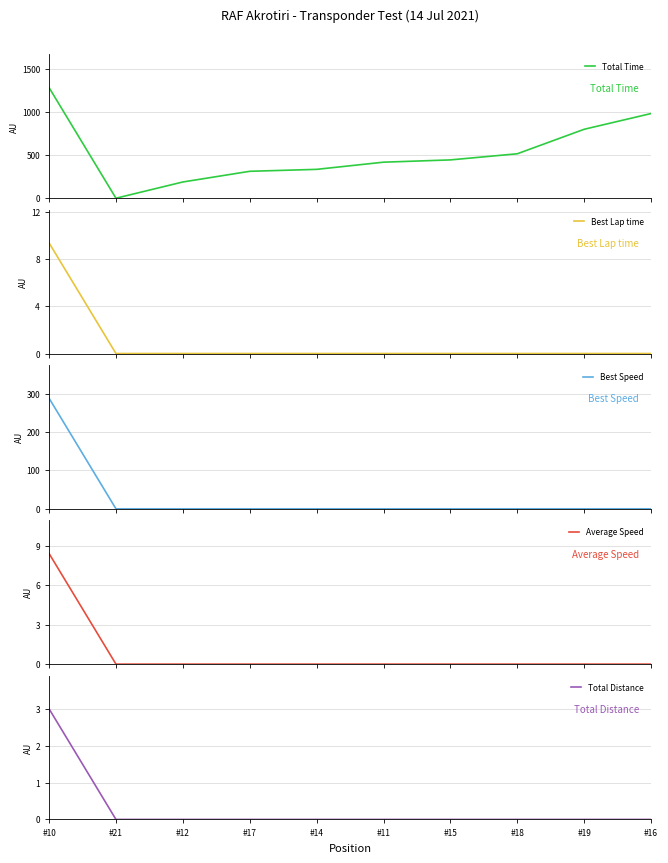

Reading right to left, what are all the values shown in this chart?

Total Time: #16=983.3	#19=800.5	#18=516.0	#15=444.8	#11=418.4	#14=335.0	#17=312.5	#12=188.5	#21=0.0	#10=1284.4
Best Lap time: #16=0.0	#19=0.0	#18=0.0	#15=0.0	#11=0.0	#14=0.0	#17=0.0	#12=0.0	#21=0.0	#10=9.4
Best Speed: #16=0.0	#19=0.0	#18=0.0	#15=0.0	#11=0.0	#14=0.0	#17=0.0	#12=0.0	#21=0.0	#10=288.0
Average Speed: #16=0.0	#19=0.0	#18=0.0	#15=0.0	#11=0.0	#14=0.0	#17=0.0	#12=0.0	#21=0.0	#10=8.4
Total Distance: #16=0.0	#19=0.0	#18=0.0	#15=0.0	#11=0.0	#14=0.0	#17=0.0	#12=0.0	#21=0.0	#10=3.0